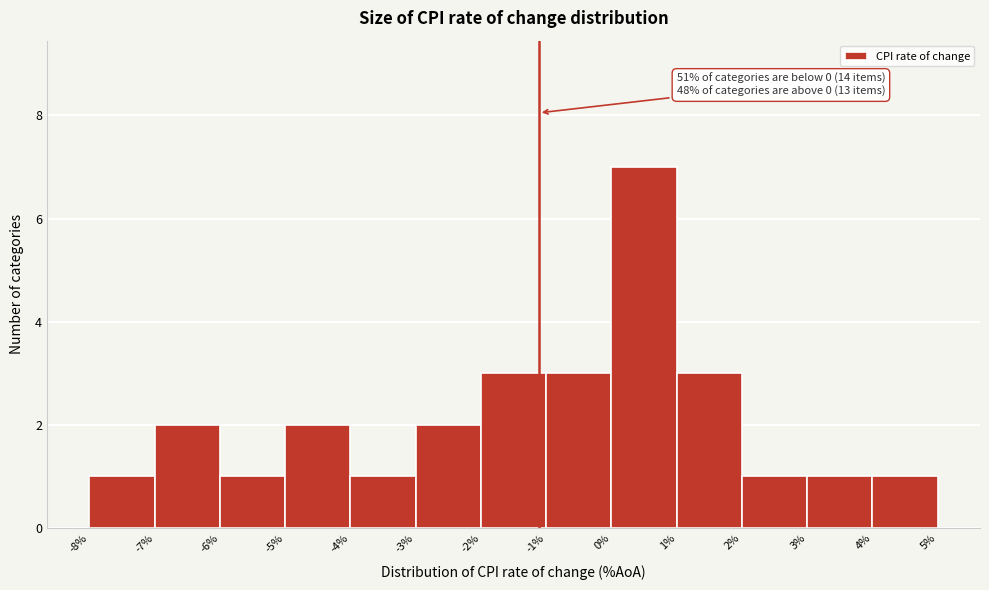

Which range on the x-axis has the tallest bar?

0% to 1%